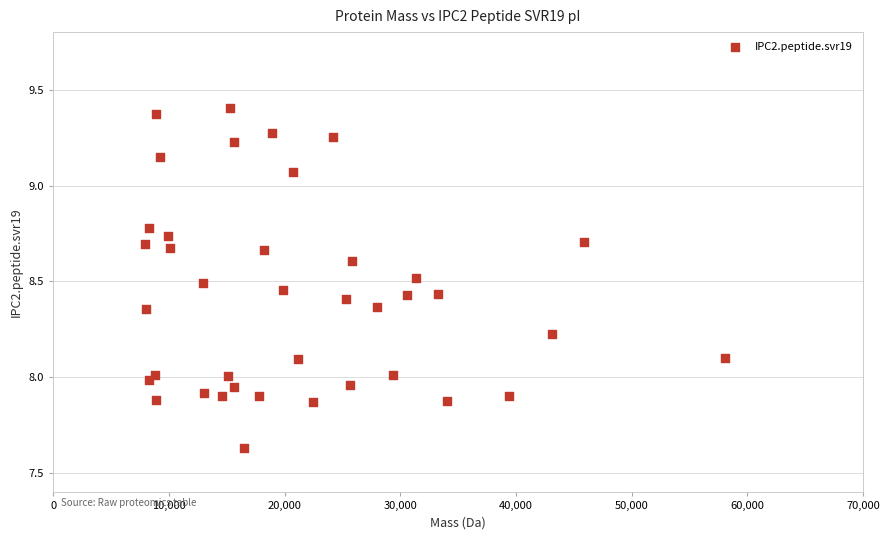

What is the range of X values (max minus min)?

50077.8